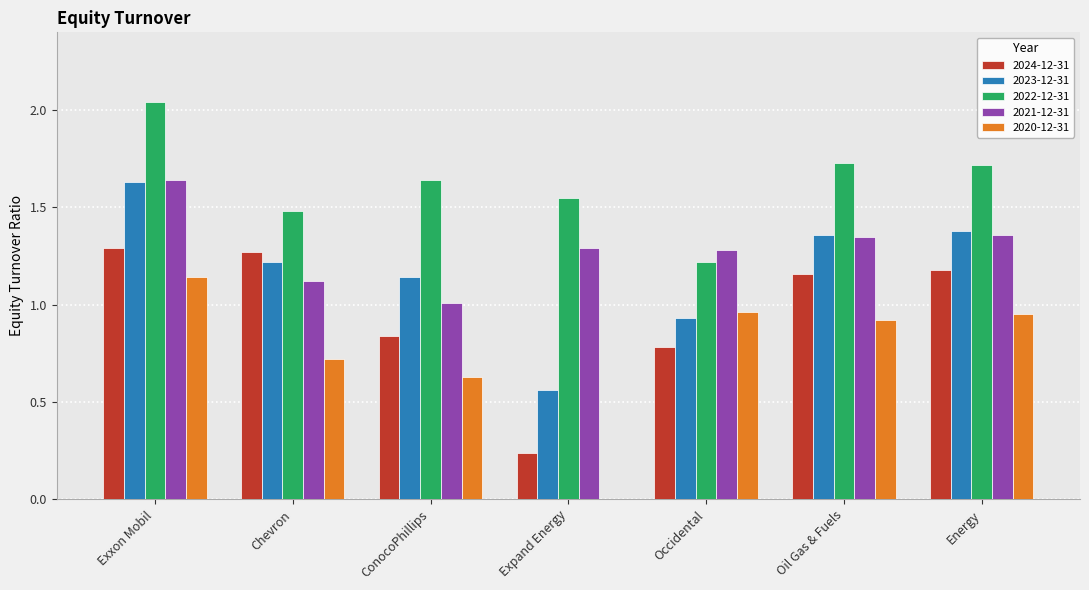

What is the difference between the 2023-12-31 values at Expand Energy and Occidental?

0.4